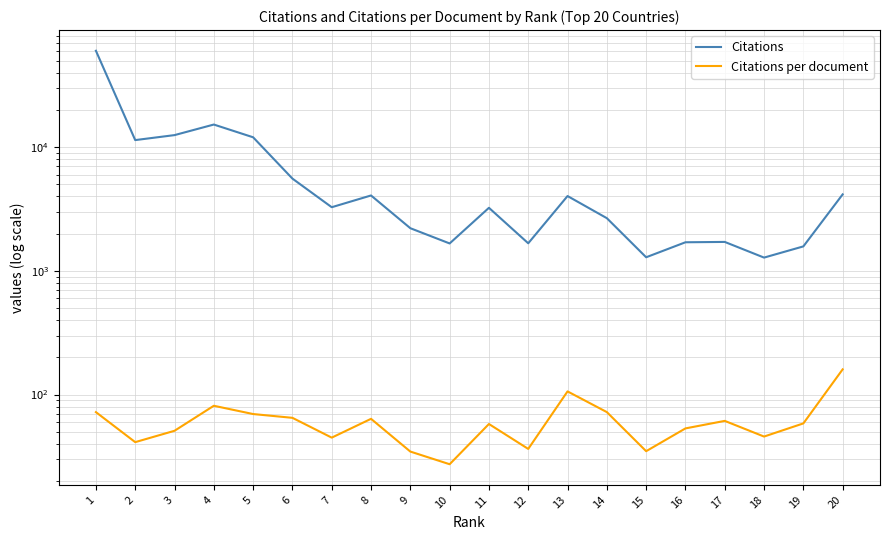

What is the difference between the highest and lowest values at 20?

3997.1